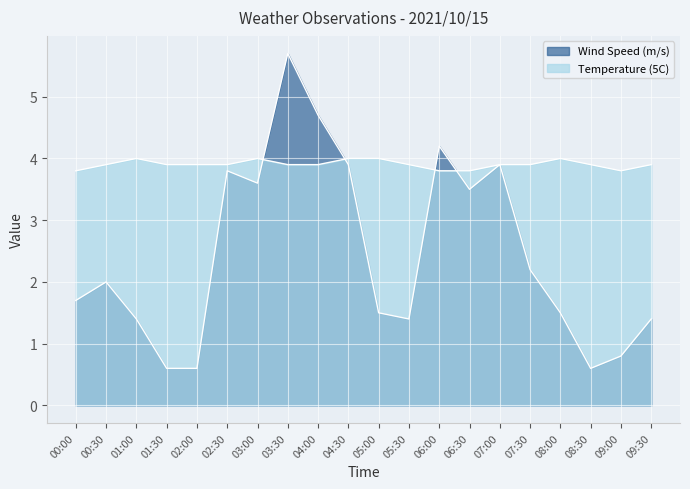

Reading left to right, transcribe all the data shown in this chart.

Temperature (5C): 00:00=3.8	00:30=3.9	01:00=4.0	01:30=3.9	02:00=3.9	02:30=3.9	03:00=4.0	03:30=3.9	04:00=3.9	04:30=4.0	05:00=4.0	05:30=3.9	06:00=3.8	06:30=3.8	07:00=3.9	07:30=3.9	08:00=4.0	08:30=3.9	09:00=3.8	09:30=3.9
Wind Speed (m/s): 00:00=1.7	00:30=2.0	01:00=1.4	01:30=0.6	02:00=0.6	02:30=3.8	03:00=3.6	03:30=5.7	04:00=4.7	04:30=3.9	05:00=1.5	05:30=1.4	06:00=4.2	06:30=3.5	07:00=3.9	07:30=2.2	08:00=1.5	08:30=0.6	09:00=0.8	09:30=1.4